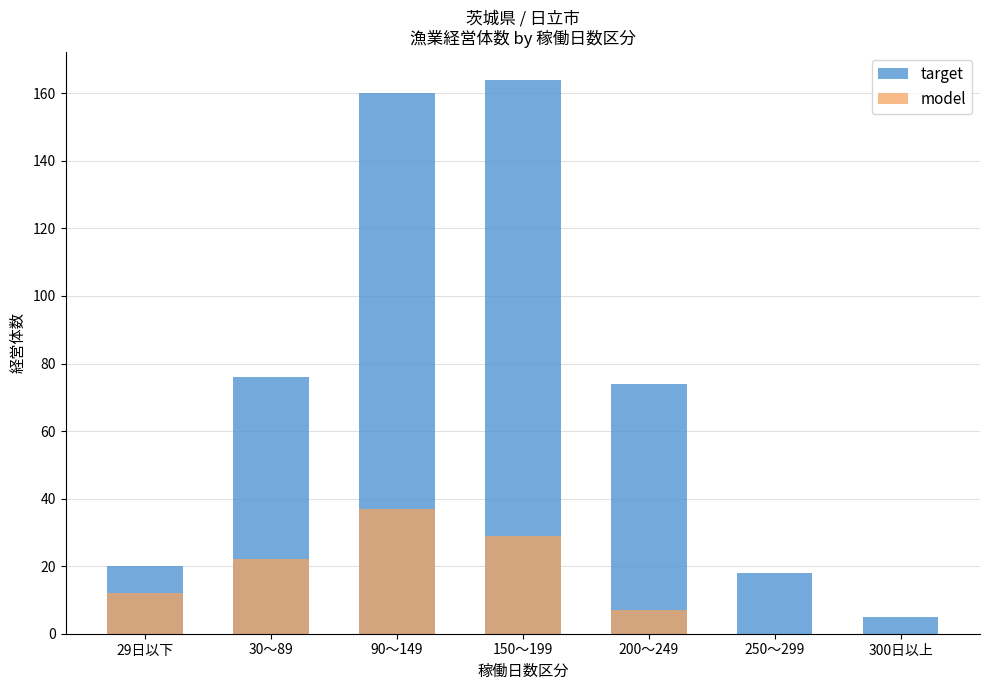

What is the label of the 5th bar from the left?

200～249